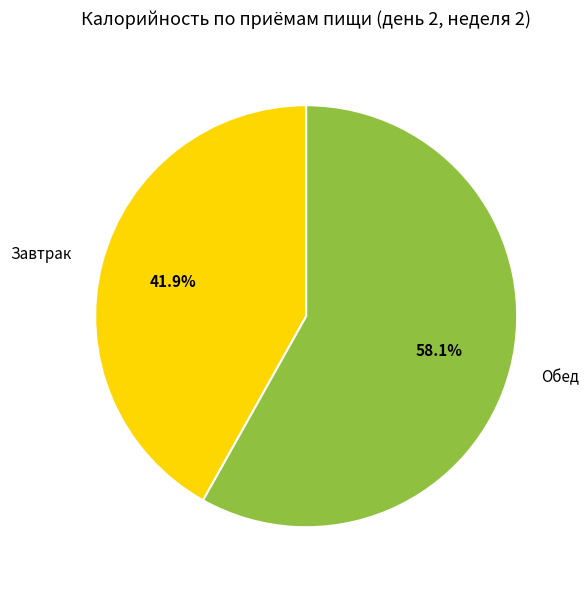

Is the sum of Обед and Завтрак greater than half?

Yes